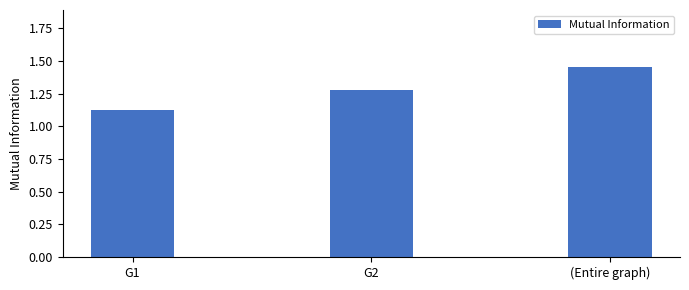

List the labels in order of value, smallest first.

G1, G2, (Entire graph)